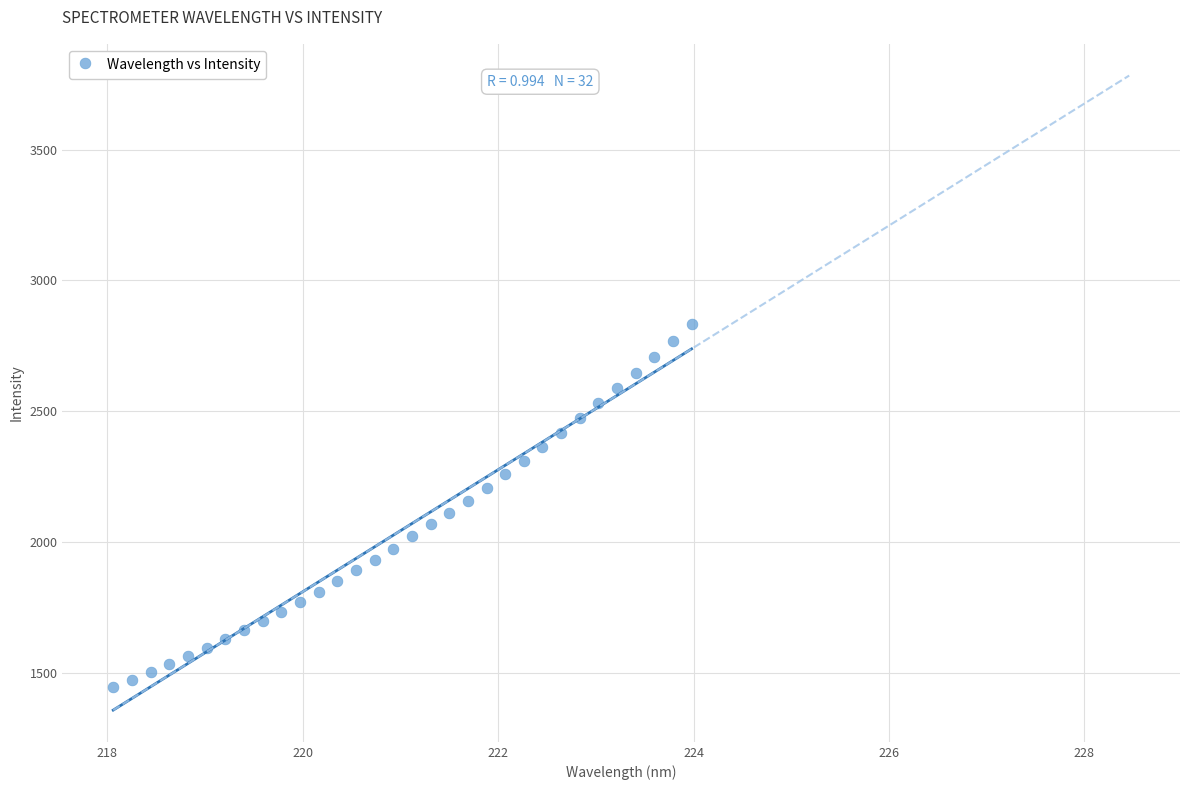

What is the range of X values (max minus min)?

5.9